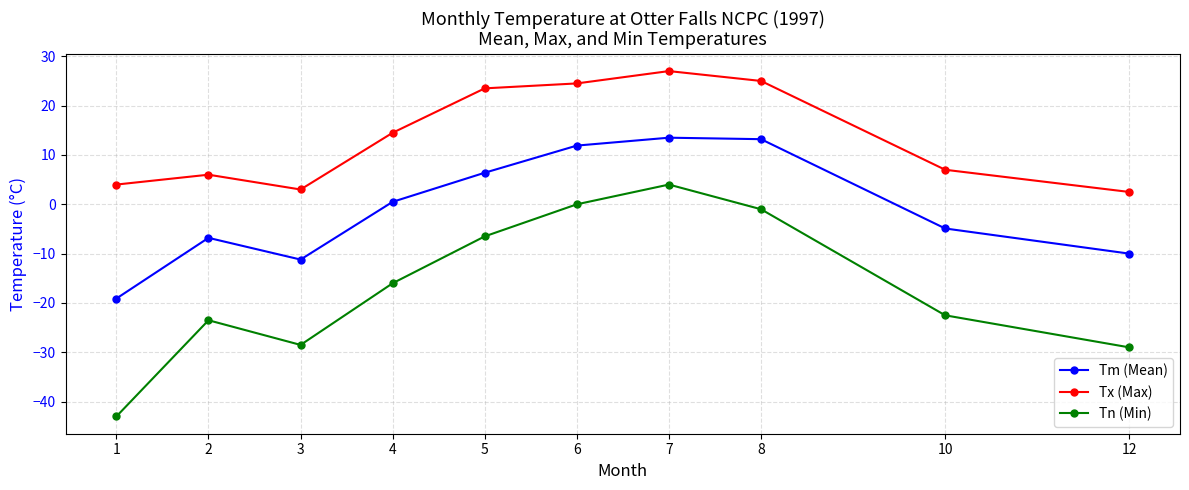

At which category is the sum across all series the highest?

7